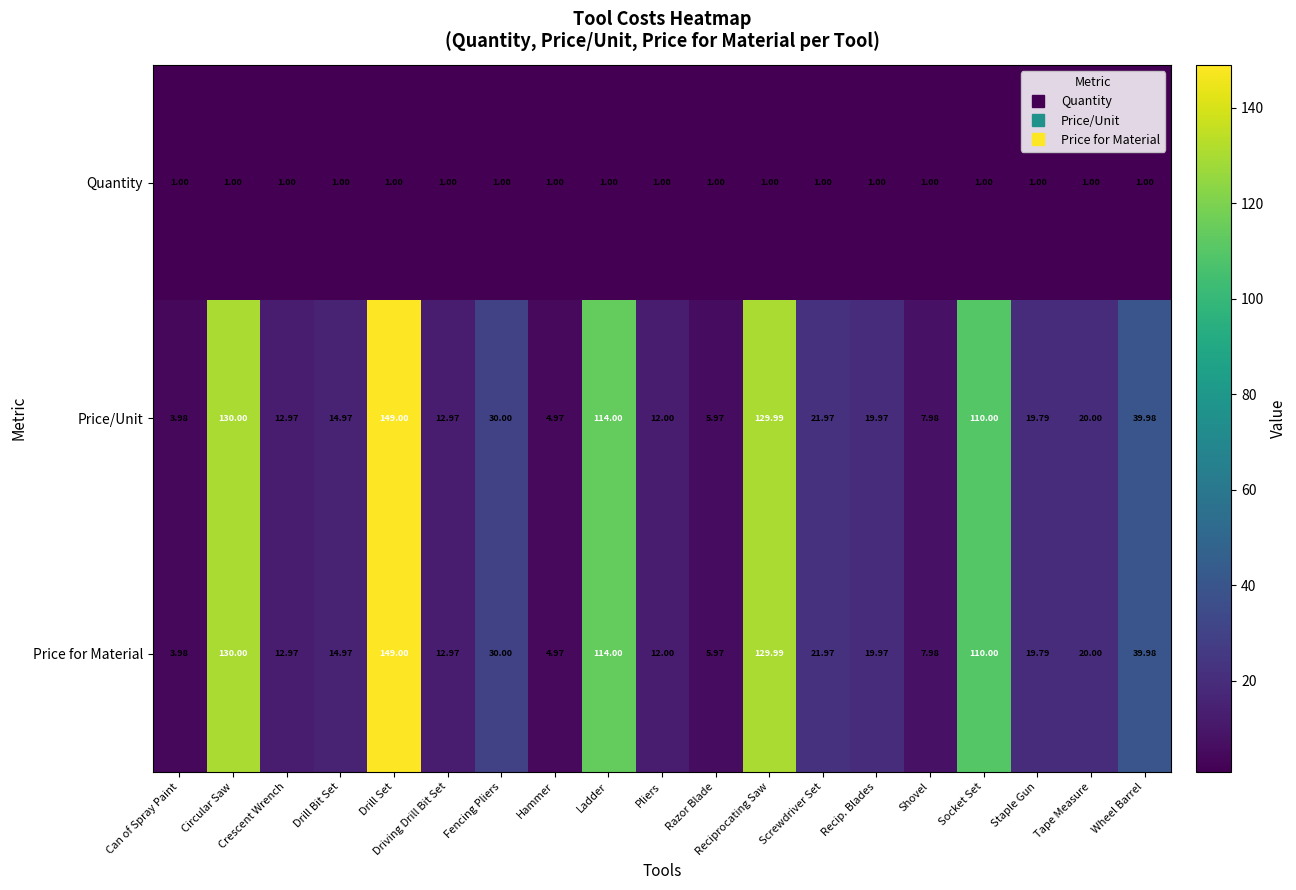

At which category is the sum across all series the highest?

Drill Set